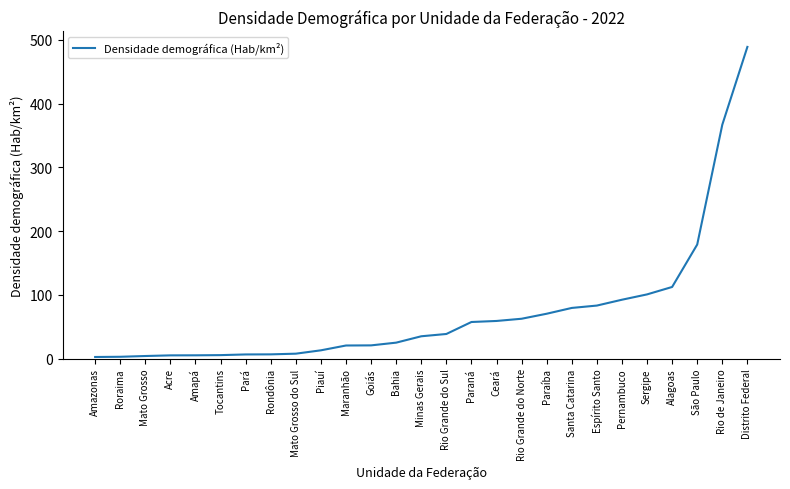

What is the average value?

72.3